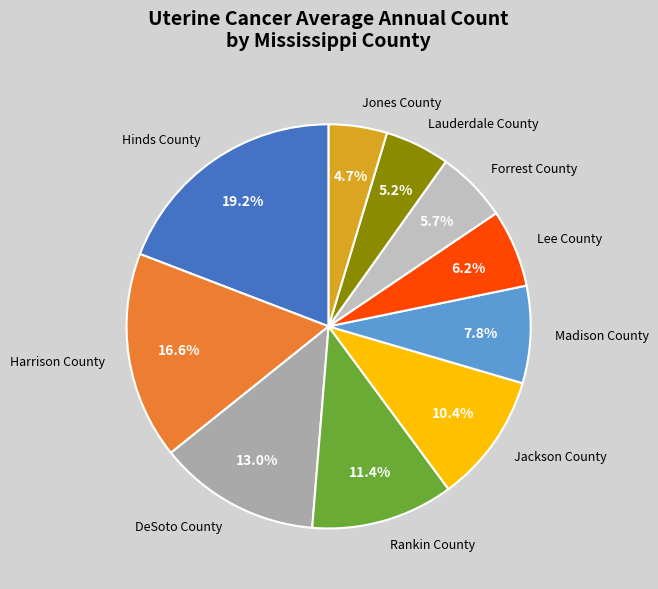

How much of the chart is everything except Jones County?

95.3%